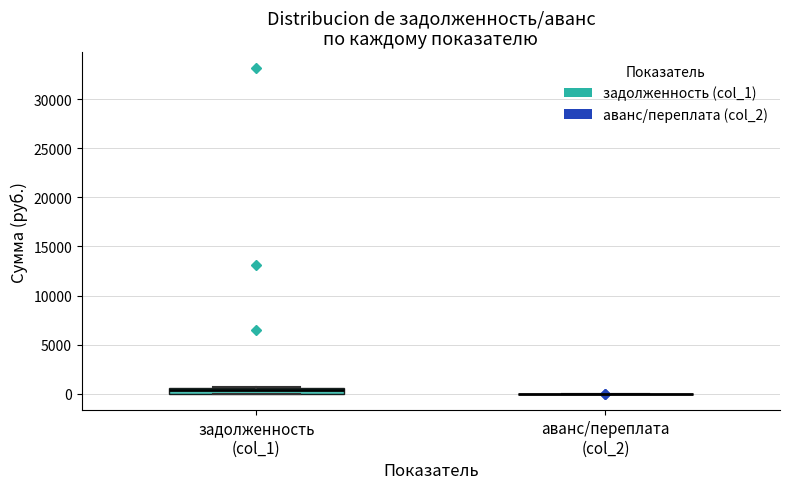

Comparing the boxes themselves (not the whiskers), which one is the tallest?

задолженность (col_1)